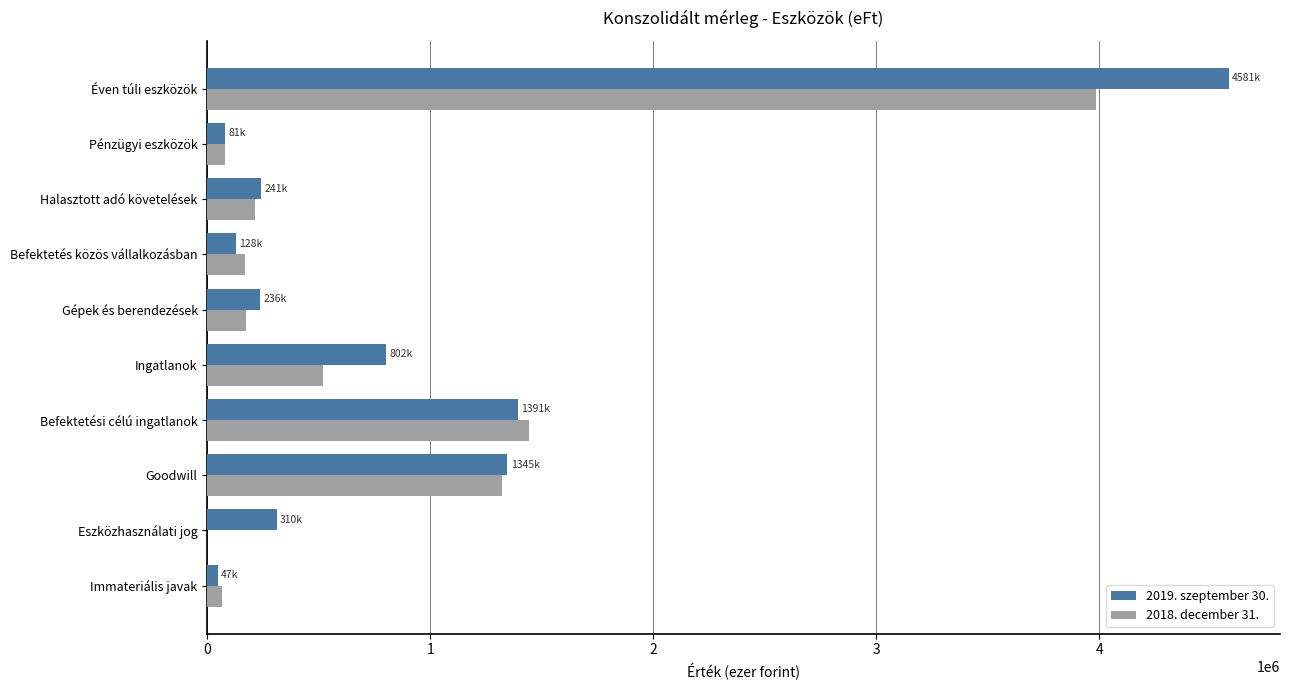

Which category has the highest value across all series?

Éven túli eszközök